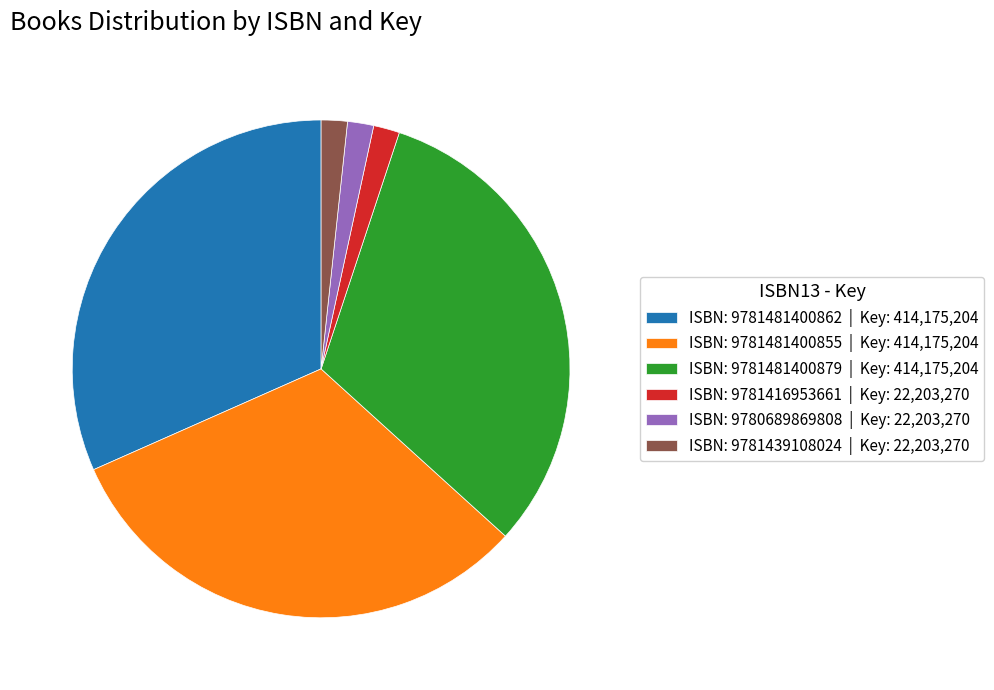

How many slices are in this pie chart?

6